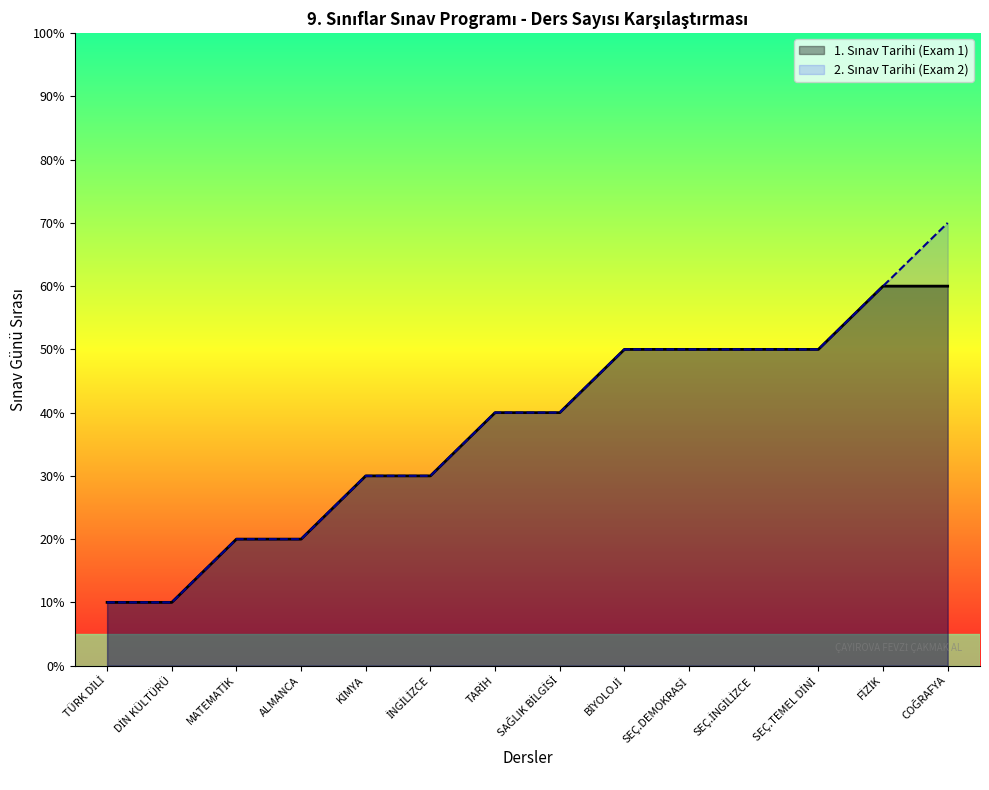

What is the value of the 2. Sınav Tarihi (Exam 2) point at the 3rd from the left?

2